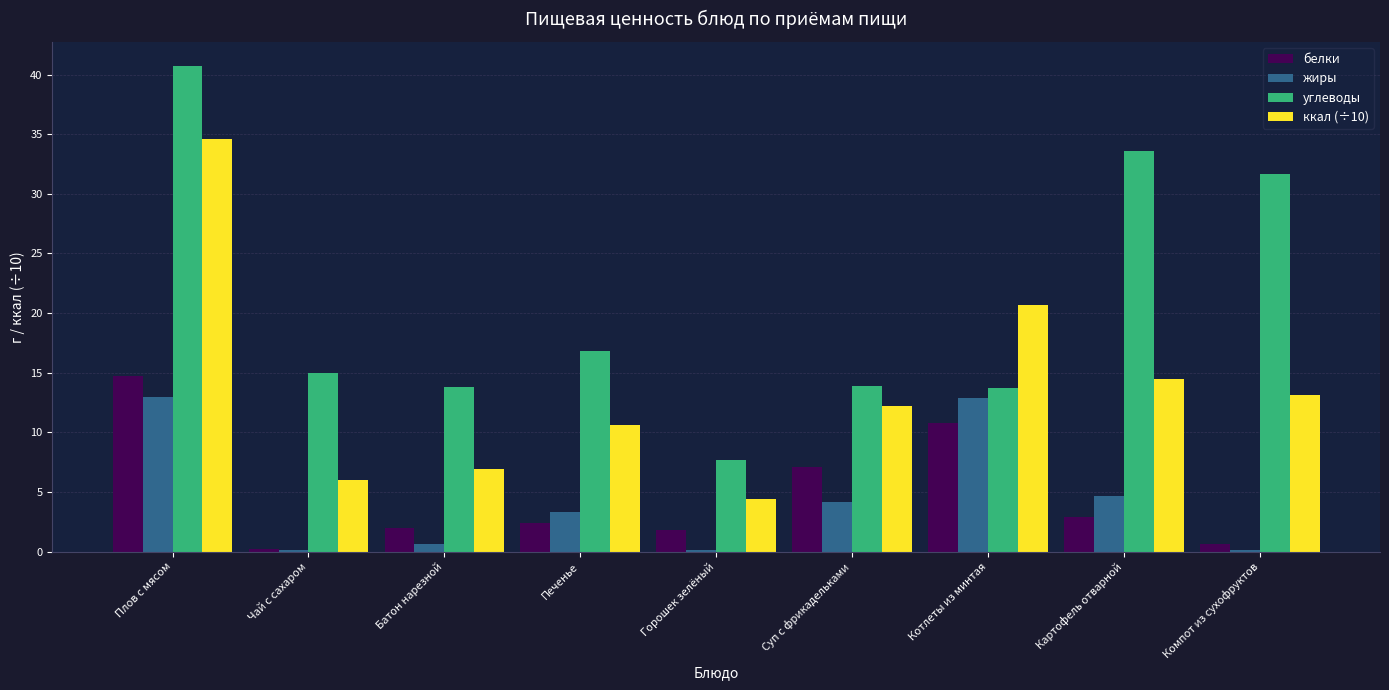

Is the value of белки at Картофель отварной greater than the value of углеводы at Печенье?

No